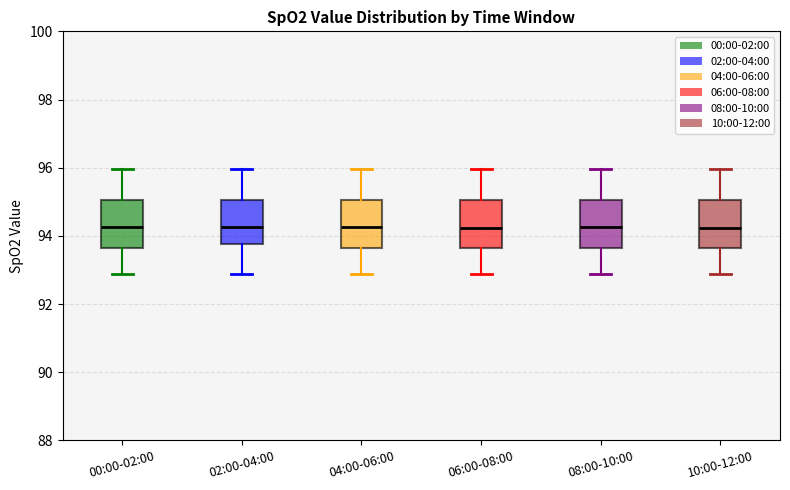

Reading left to right, transcribe this box plot: for each box, give where its median line is, the range the box spans, and where its two whiskers end, as read against the y-axis. The values are not printed on the chart, so give them approximately, as read against the axis.

00:00-02:00: median 94.2, box 93.6 to 95.0, whiskers 92.8 to 96.0
02:00-04:00: median 94.2, box 93.8 to 95.0, whiskers 92.8 to 96.0
04:00-06:00: median 94.2, box 93.6 to 95.0, whiskers 92.8 to 96.0
06:00-08:00: median 94.2, box 93.6 to 95.0, whiskers 92.8 to 96.0
08:00-10:00: median 94.2, box 93.6 to 95.0, whiskers 92.8 to 96.0
10:00-12:00: median 94.2, box 93.6 to 95.0, whiskers 92.8 to 96.0